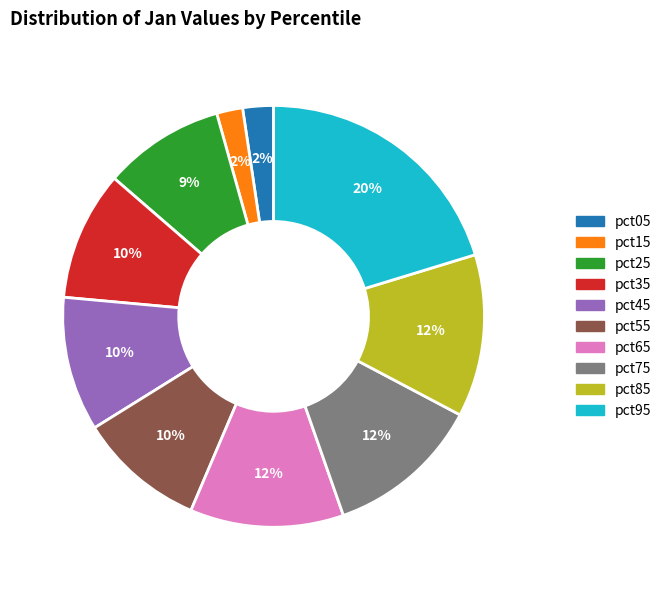

Do pct55 and pct95 together represent more than half of the pie?

No